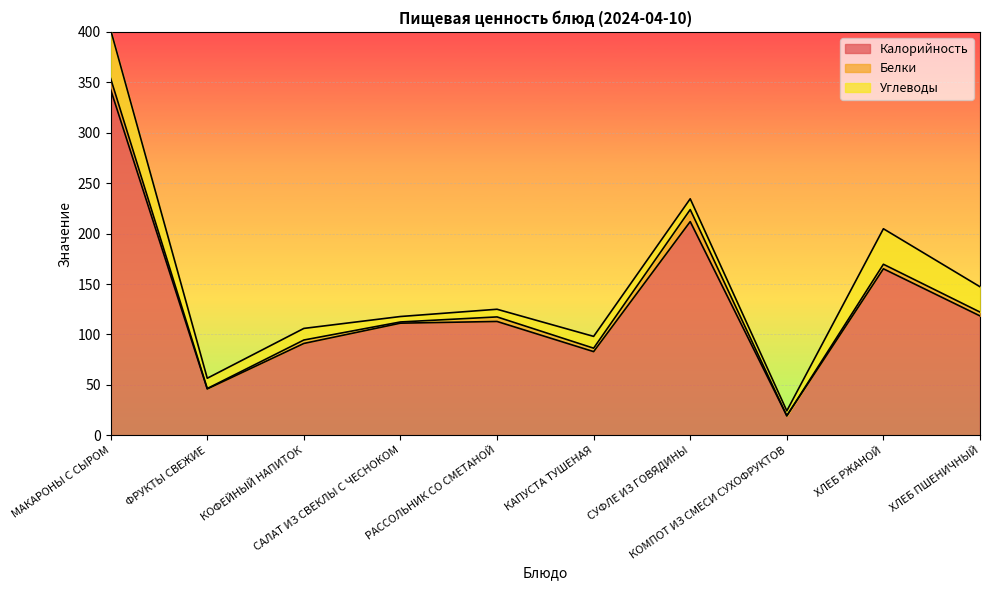

Which category has the lowest value across all series?

КОМПОТ ИЗ СМЕСИ СУХОФРУКТОВ